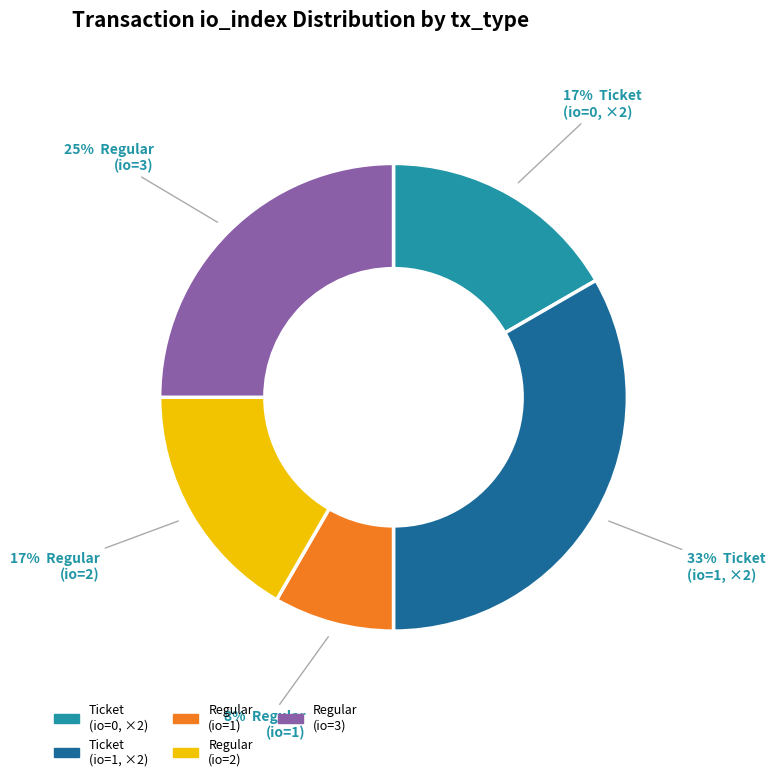

Is there a majority slice in this chart?

No